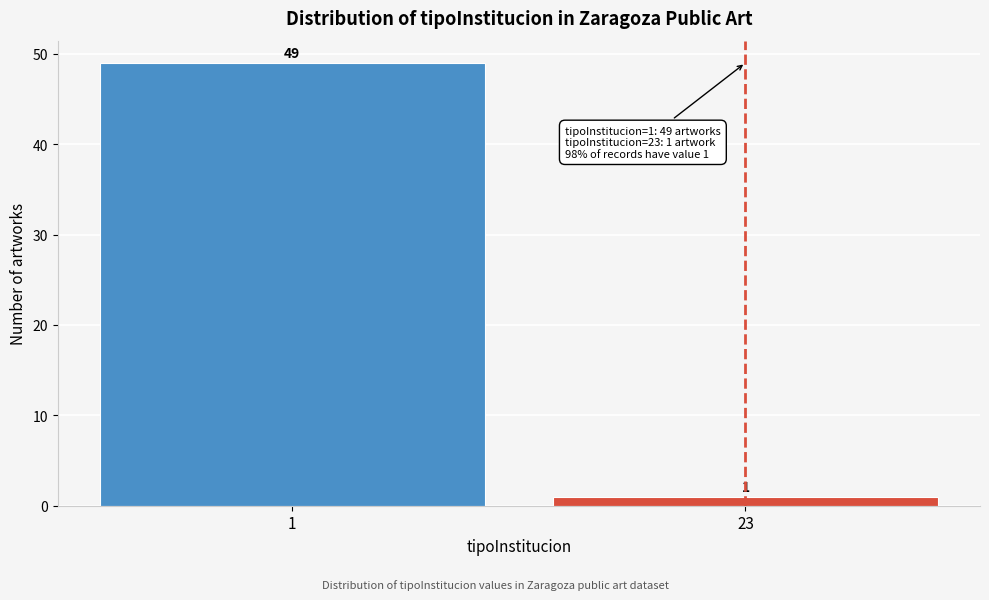

Reading left to right, list all the values displayed in this chart.

1=49	23=1